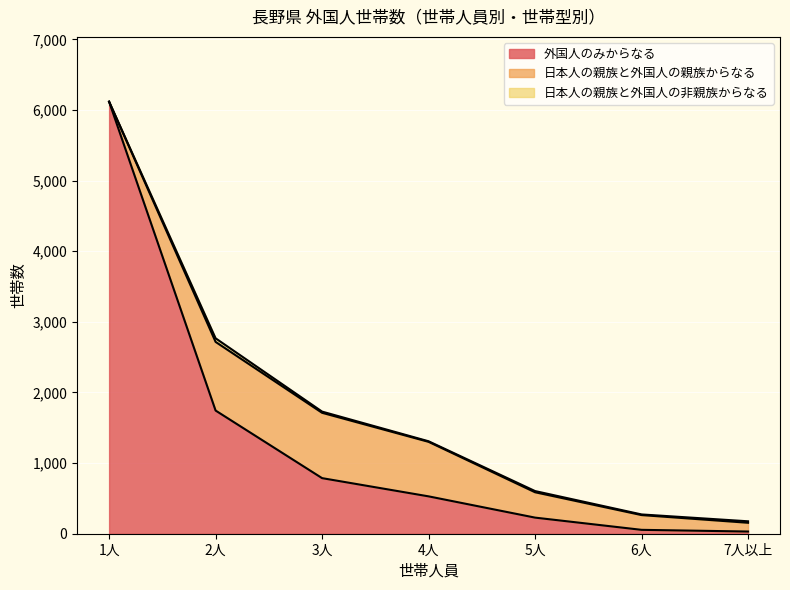

Where does the 外国人のみからなる_line series first go above 529?

1人